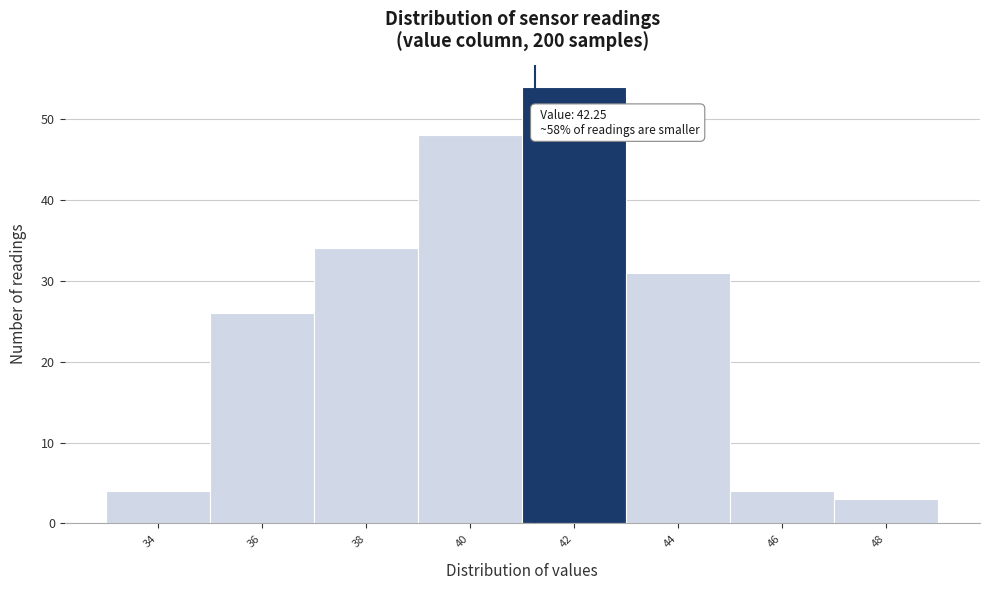

Reading left to right, list all the values displayed in this chart.

4	26	34	48	54	31	4	3